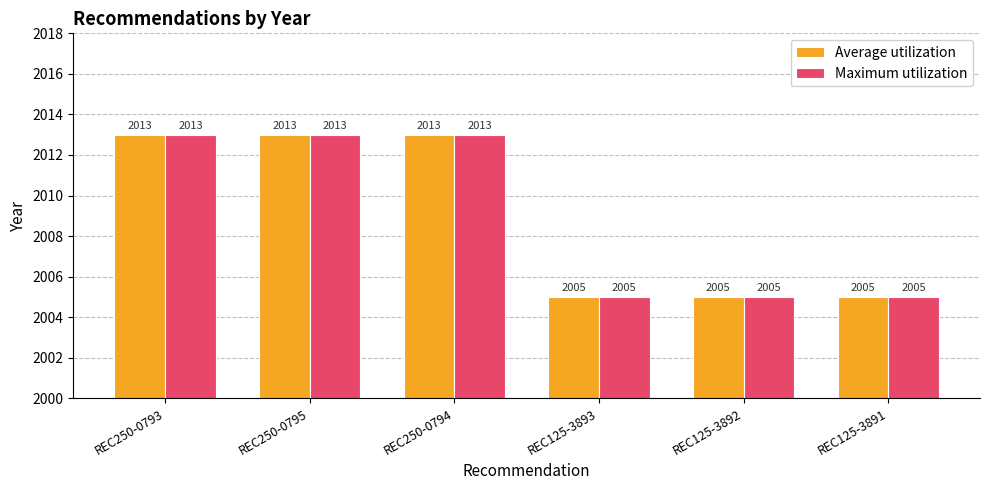

What is the average value of the Maximum utilization series?

2009